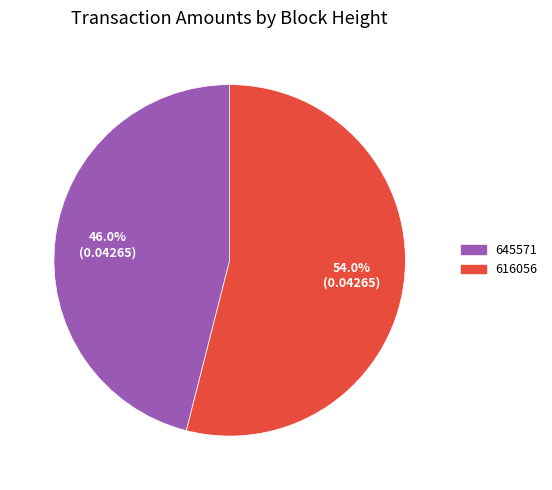

Which slice is the smallest?

645571